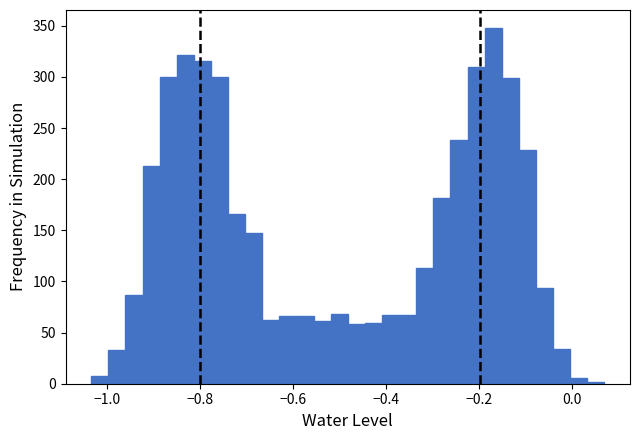

Around what value on the x-axis is the tallest bar? Give the approximate position of its centre, as read against the axis.

-0.16